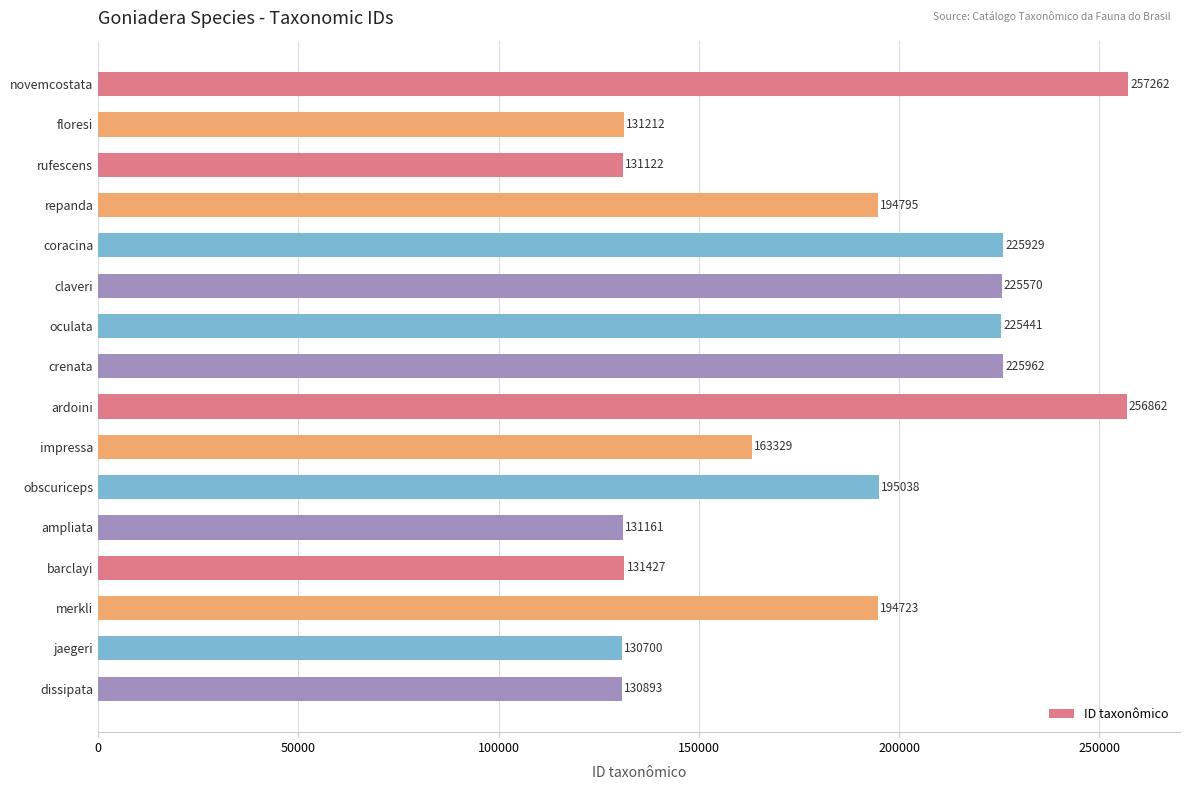

How many distinct data groups are displayed?

1